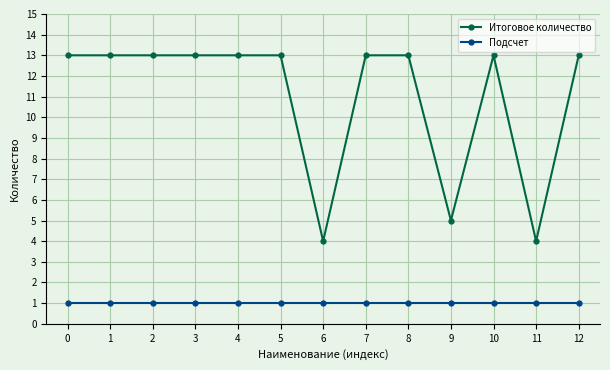

What is the value of the Итоговое количество point at the 9th from the left?

13